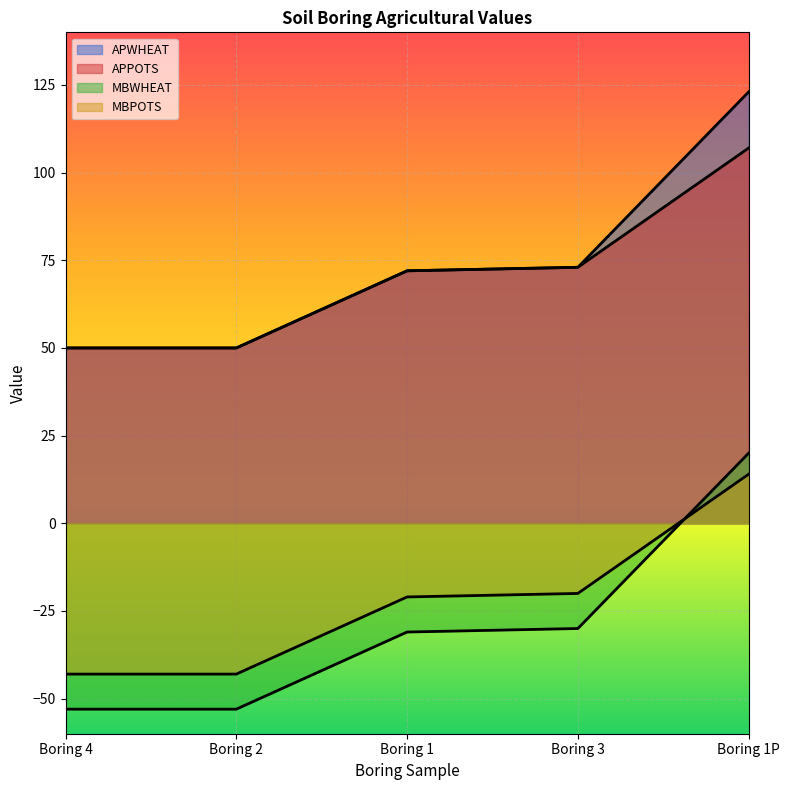

What is the label of the 2nd point from the left?

Boring 2